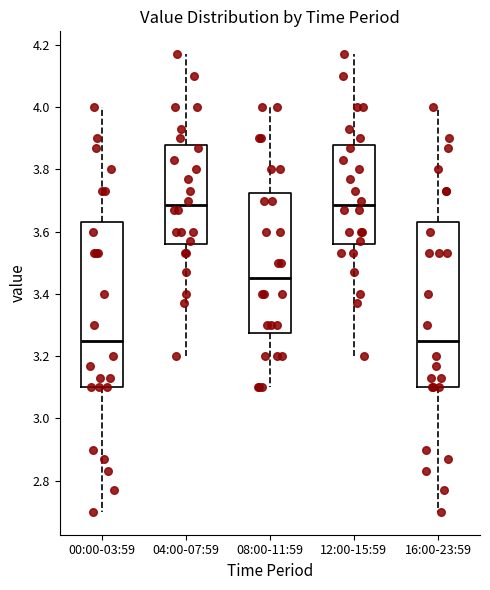

Reading left to right, transcribe this box plot: for each box, give where its median line is, the range the box spans, and where its two whiskers end, as read against the y-axis. The values are not printed on the chart, so give them approximately, as read against the axis.

00:00-03:59: median 3.26, box 3.10 to 3.64, whiskers 2.70 to 4.00
04:00-07:59: median 3.68, box 3.56 to 3.88, whiskers 3.20 to 4.18
08:00-11:59: median 3.46, box 3.28 to 3.72, whiskers 3.10 to 4.00
12:00-15:59: median 3.68, box 3.56 to 3.88, whiskers 3.20 to 4.18
16:00-23:59: median 3.26, box 3.10 to 3.64, whiskers 2.70 to 4.00